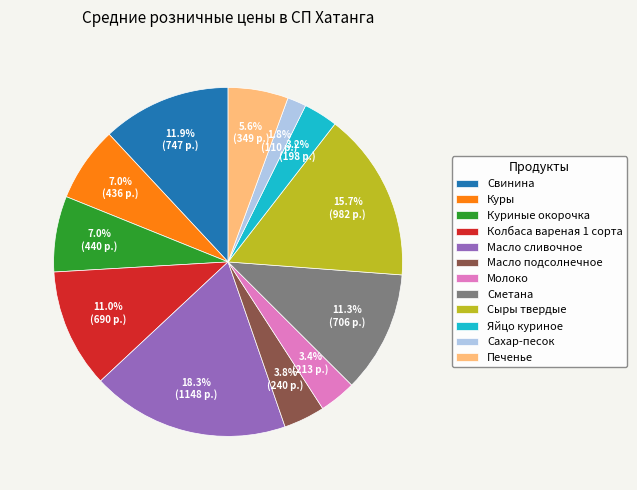

What is the total percentage of Сметана and Куриные окорочка?

18.3%